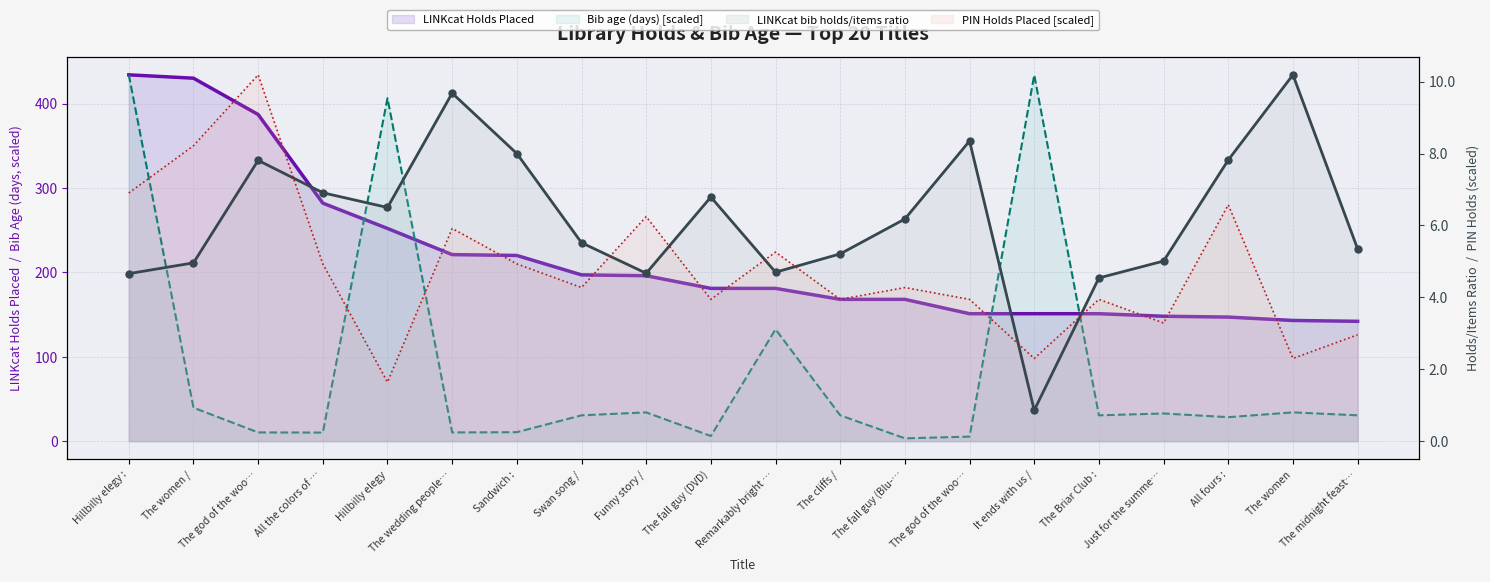

Rank the series at The fall guy (Blu-… from lowest to highest value.

Bib age (days) [scaled], PIN Holds Placed [scaled], LINKcat bib holds/items ratio, LINKcat Holds Placed